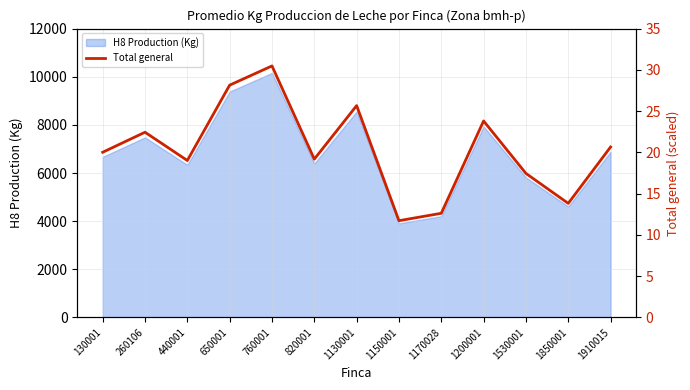

At which category does the data reach its first local peak?

260106